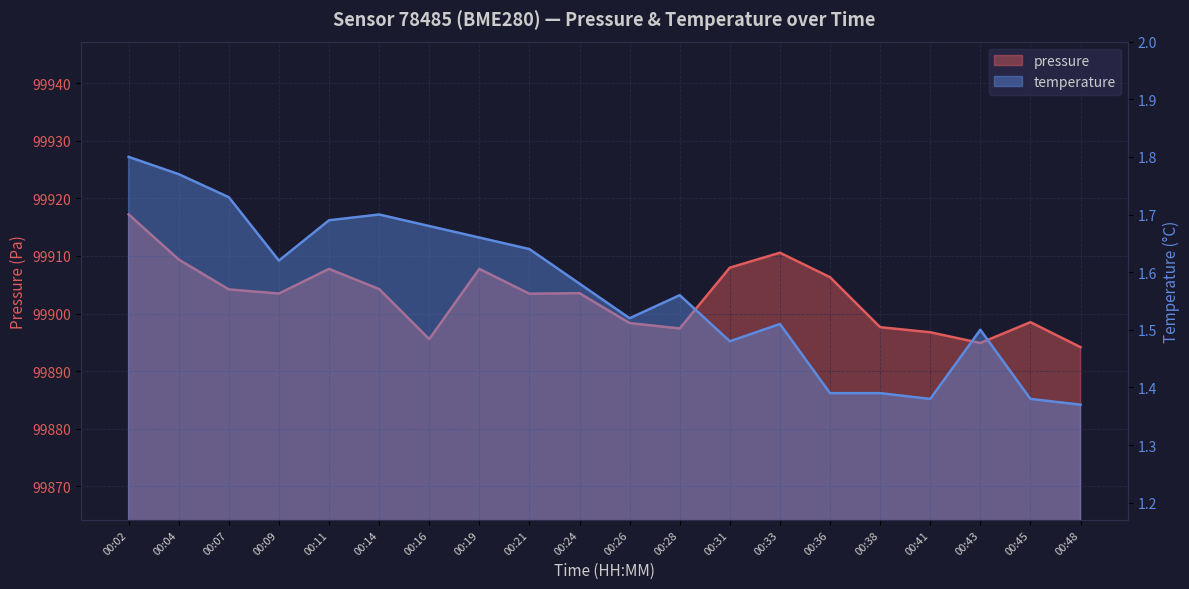

What is the difference between the maximum and minimum values in the pressure series?

23.1